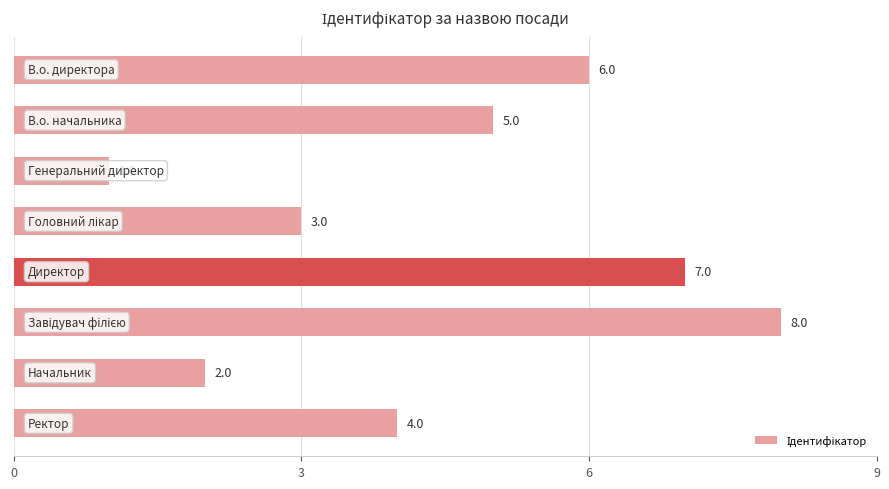

What is the difference between the maximum and second lowest values?

6